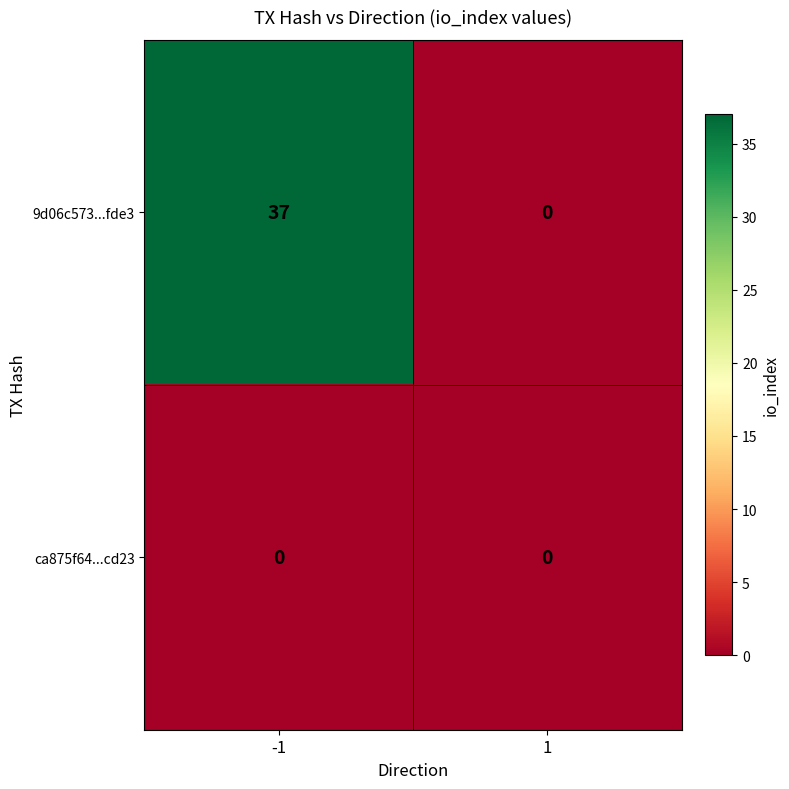

At which category is the sum across all series the highest?

-1